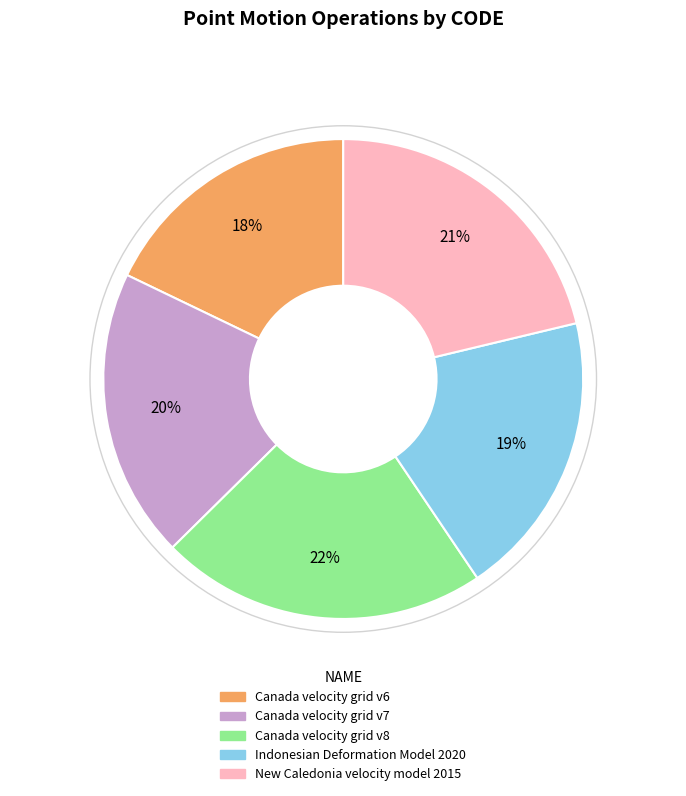

Which category has the biggest portion of the pie?

Canada velocity grid v8